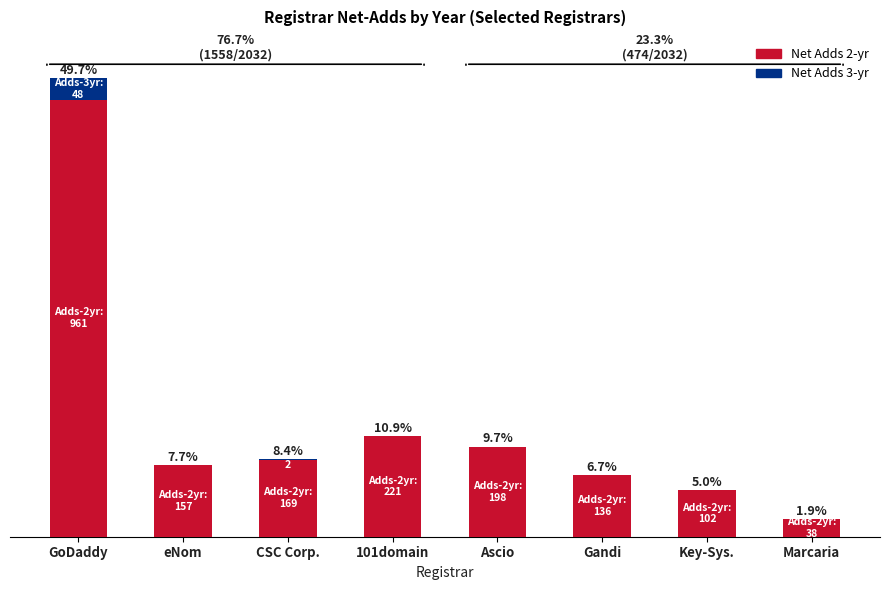

Are the bars horizontal?

No